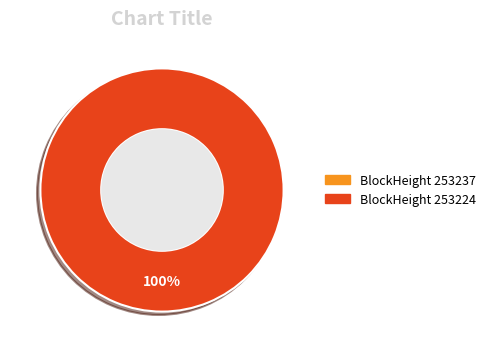

To the nearest percent, what percentage of the pie is 253224?

100%